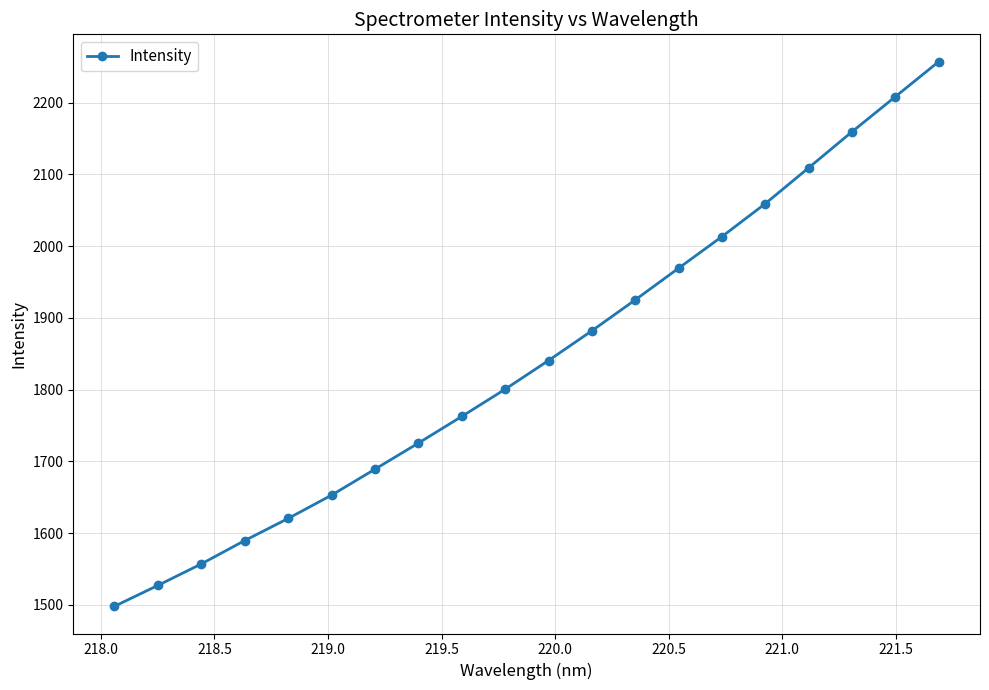

True or false: there are more than 0 points higher than both neighbors.

False